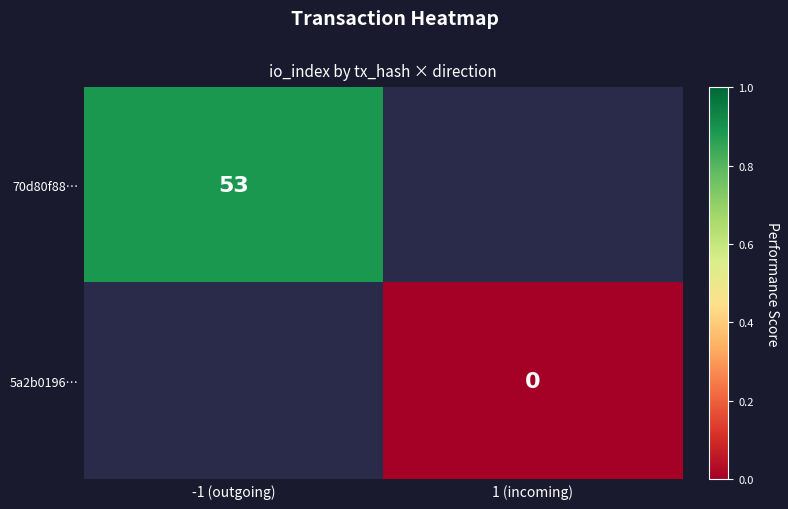

At which category does the chart reach its peak across all series?

-1 (outgoing)